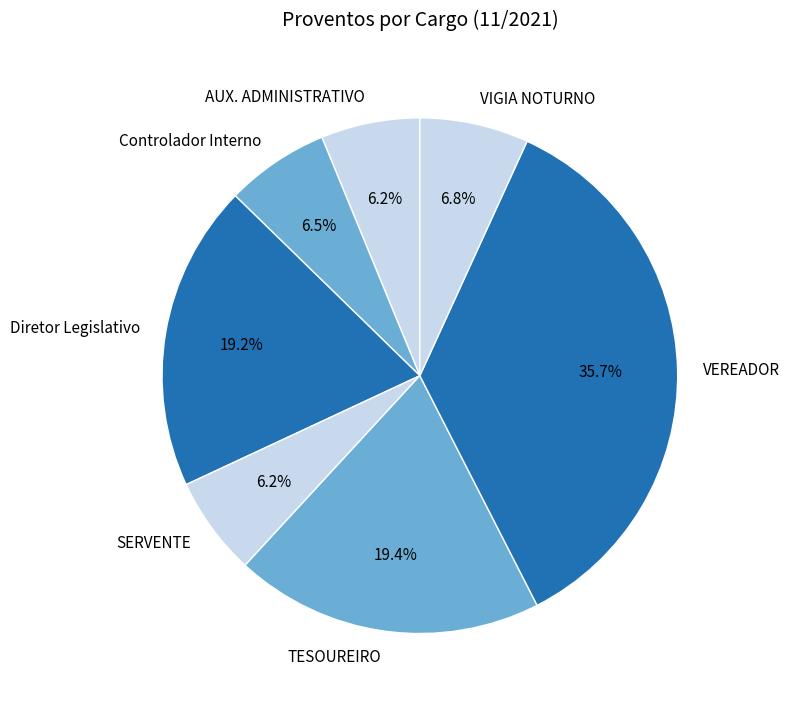

Does VEREADOR represent more than half of the total?

No